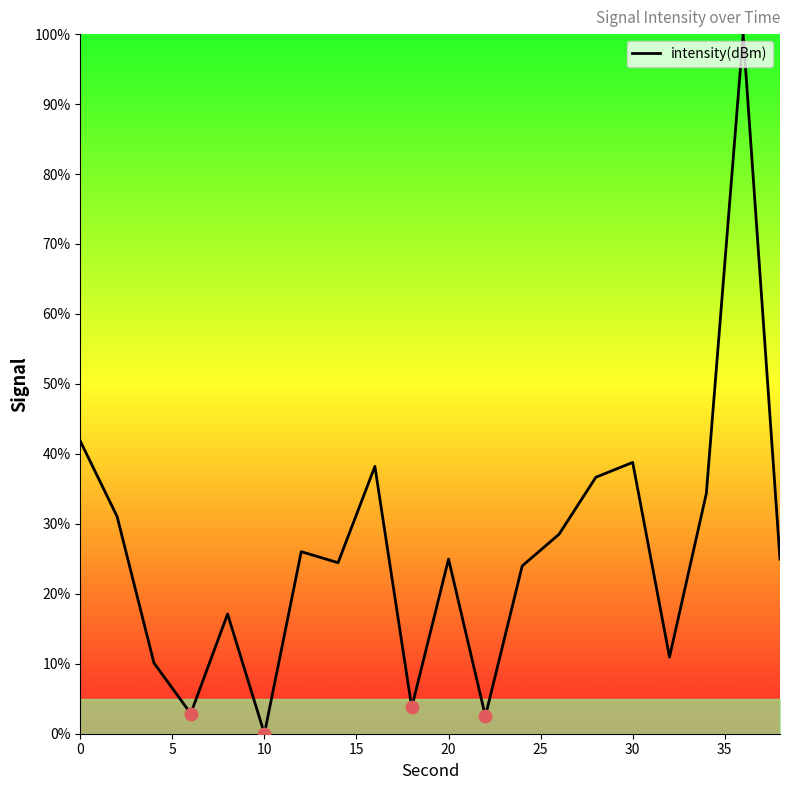

What is the maximum value shown in the chart?

100.0